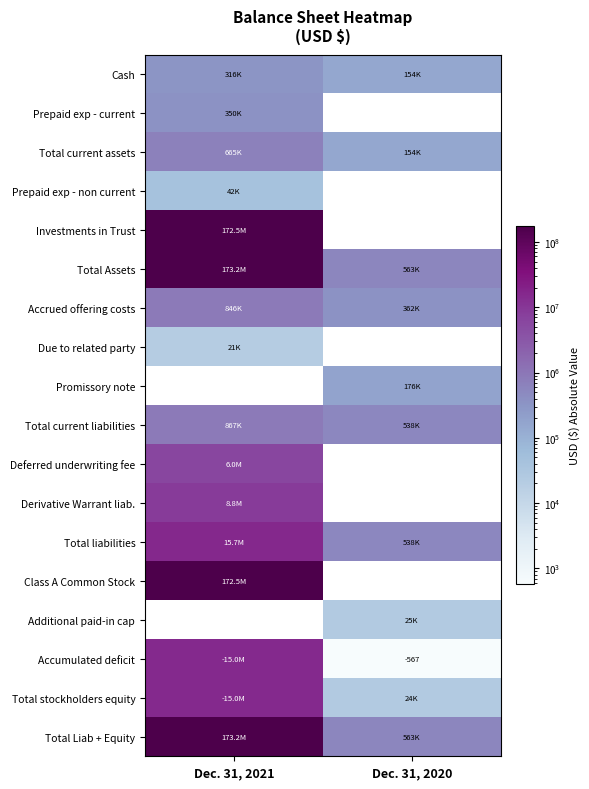

What is the sum of the Total liabilities values at Dec. 31, 2020 and Dec. 31, 2021?

16240435.0